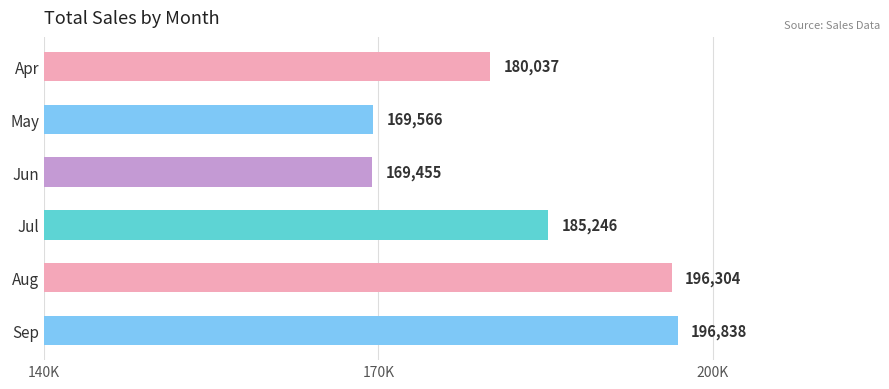

Are the bars horizontal?

Yes